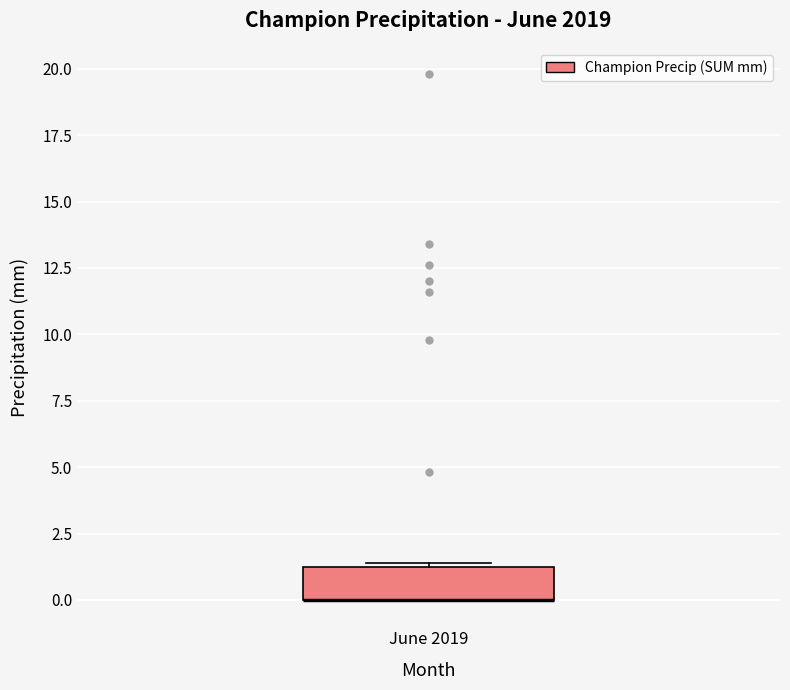

Where is the lower edge of the box for June 2019 on the y-axis? The values are not printed on the chart, so give them approximately, as read against the axis.

0.0